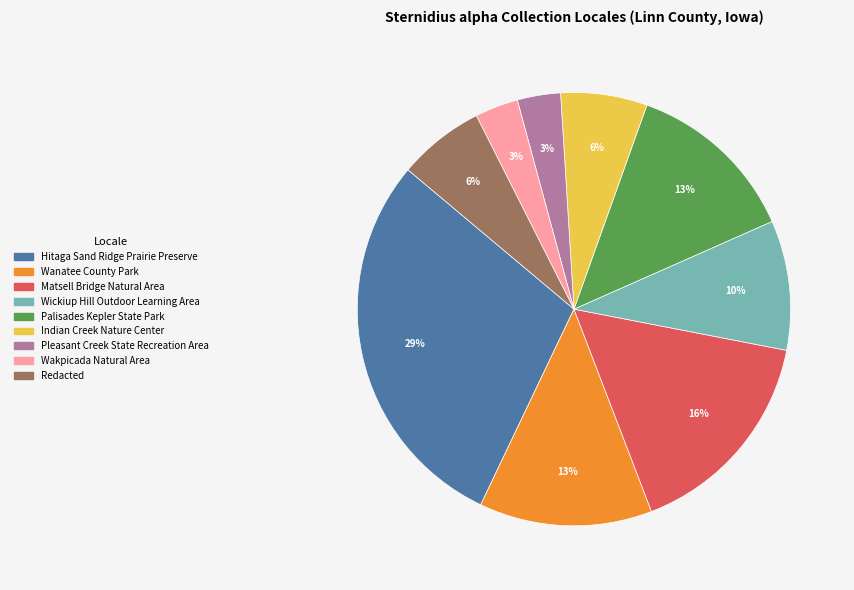

Is the sum of Matsell Bridge Natural Area and Wanatee County Park greater than half?

No